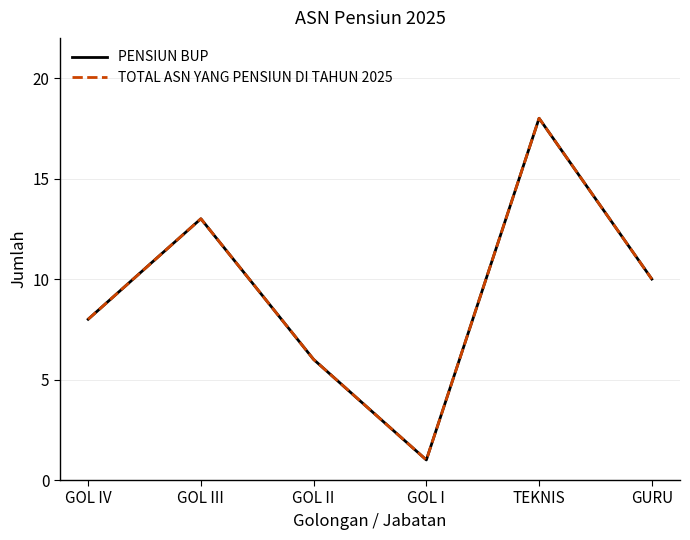

Which series has the largest total across all categories?

PENSIUN BUP